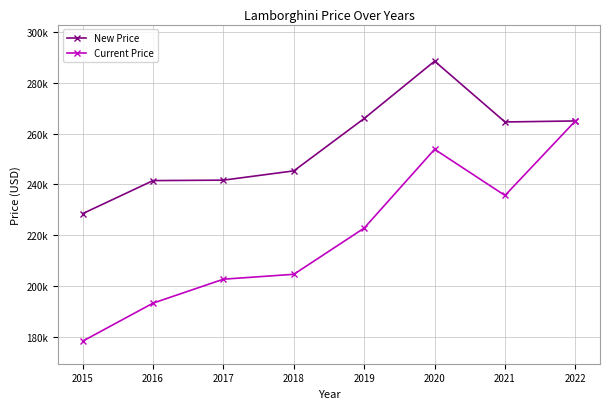

Does the chart have visible grid lines?

Yes